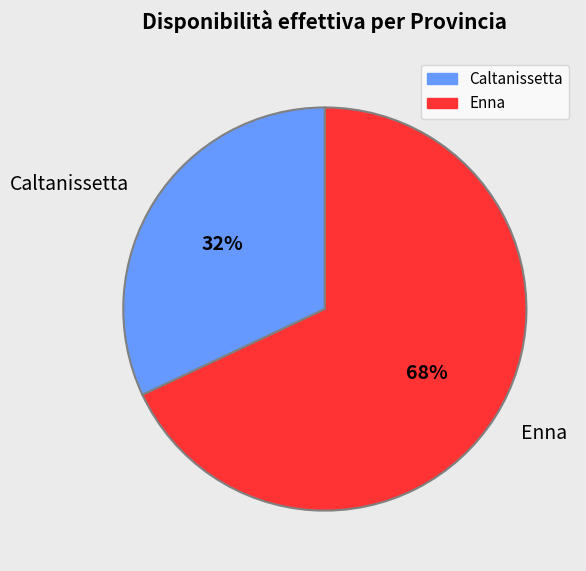

To the nearest percent, what portion does Caltanissetta represent?

32%